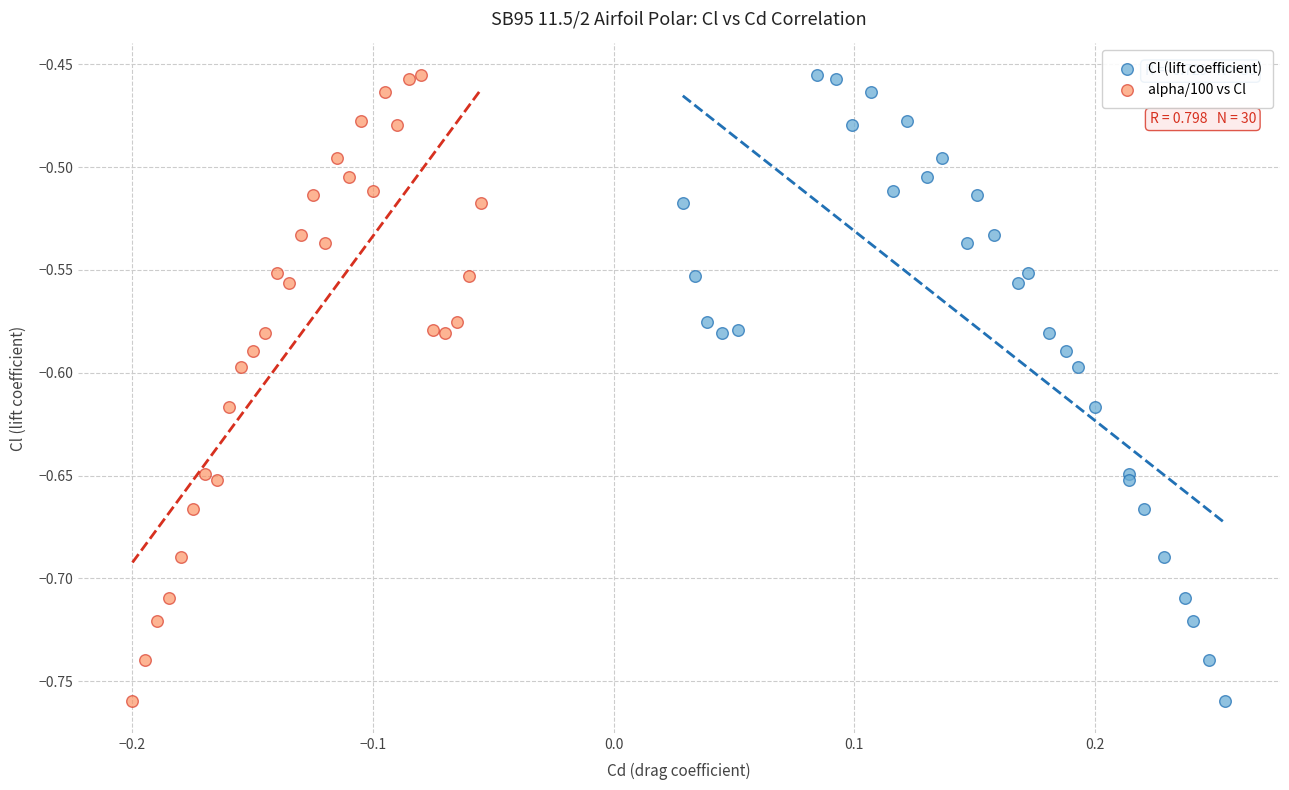

What are all the series names shown in the legend?

Cl (lift coefficient), alpha/100 vs Cl